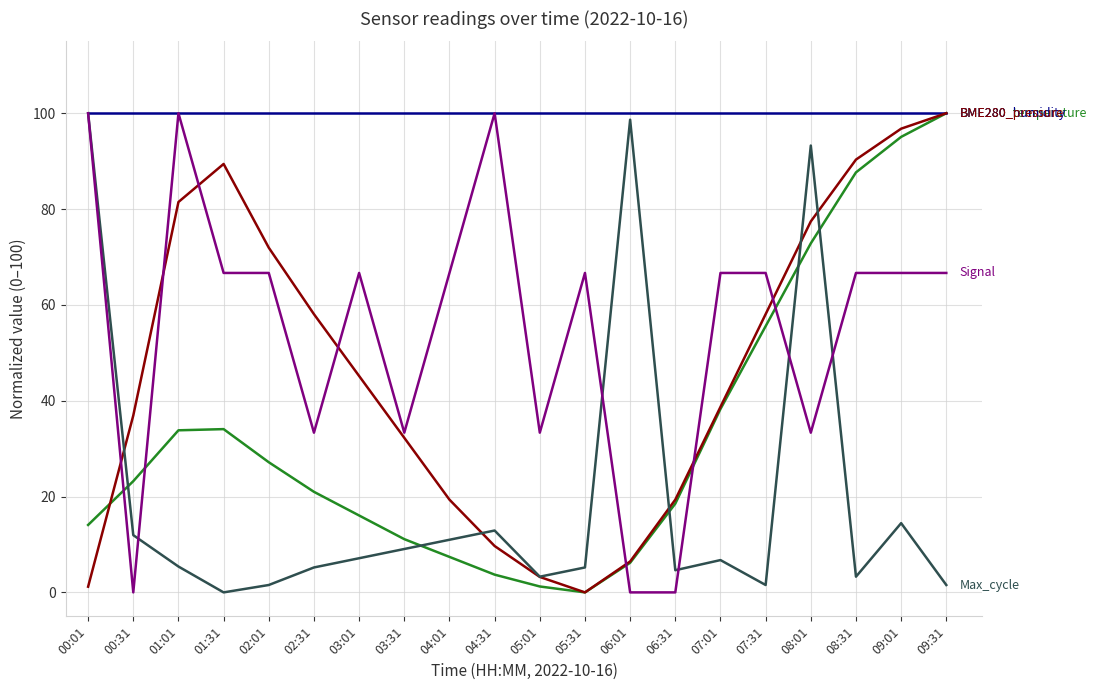

Is this an area chart (filled region under the line)?

No